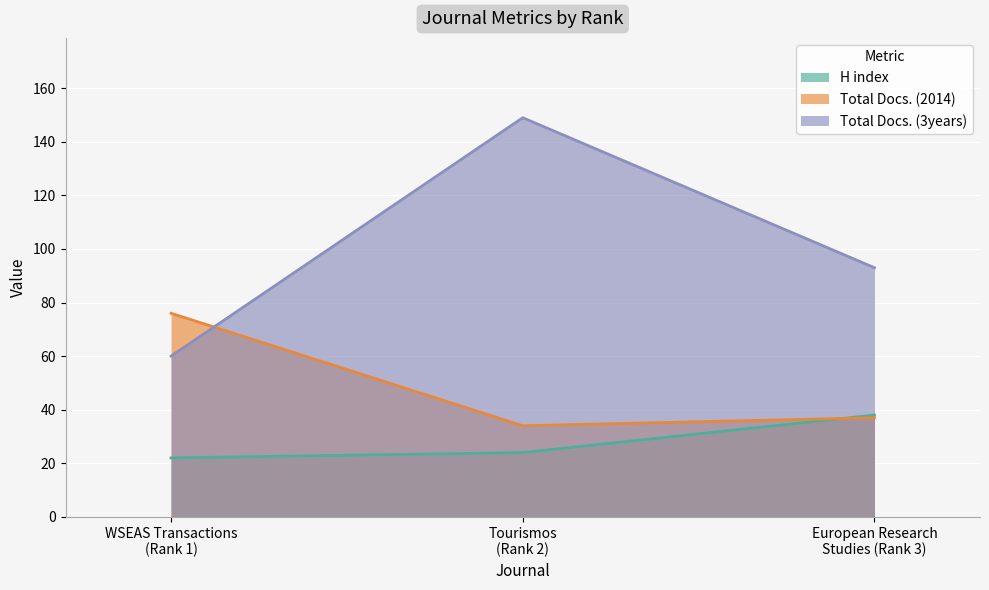

At how many categories does at least one series exceed 139?

1